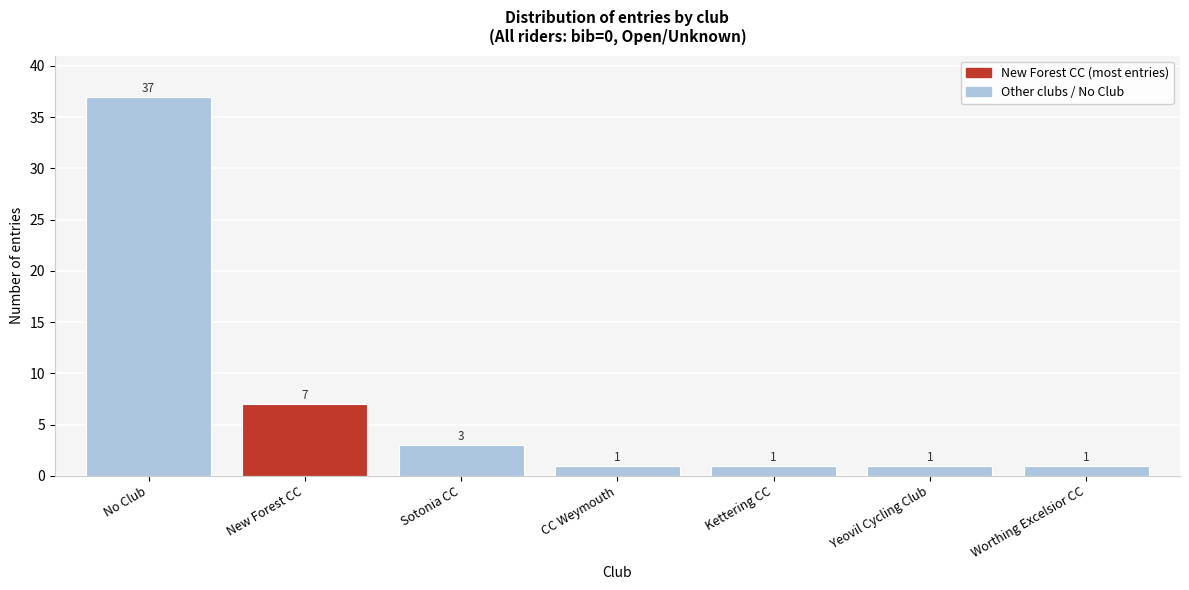

Reading left to right, extract all data points from this chart.

No Club=37	New Forest CC=7	Sotonia CC=3	CC Weymouth=1	Kettering CC=1	Yeovil Cycling Club=1	Worthing Excelsior CC=1